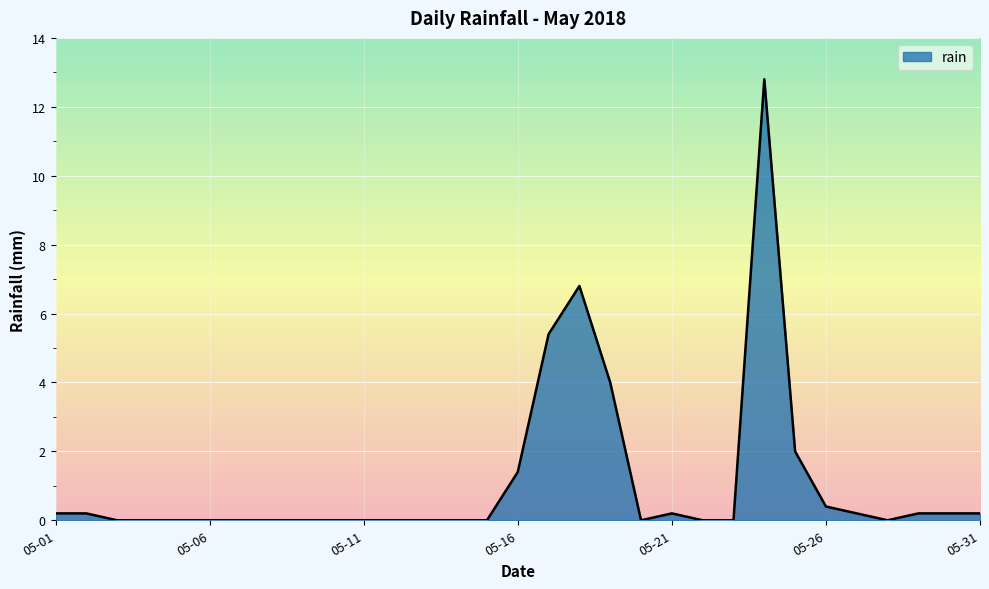

What is the maximum value shown in the chart?

12.8